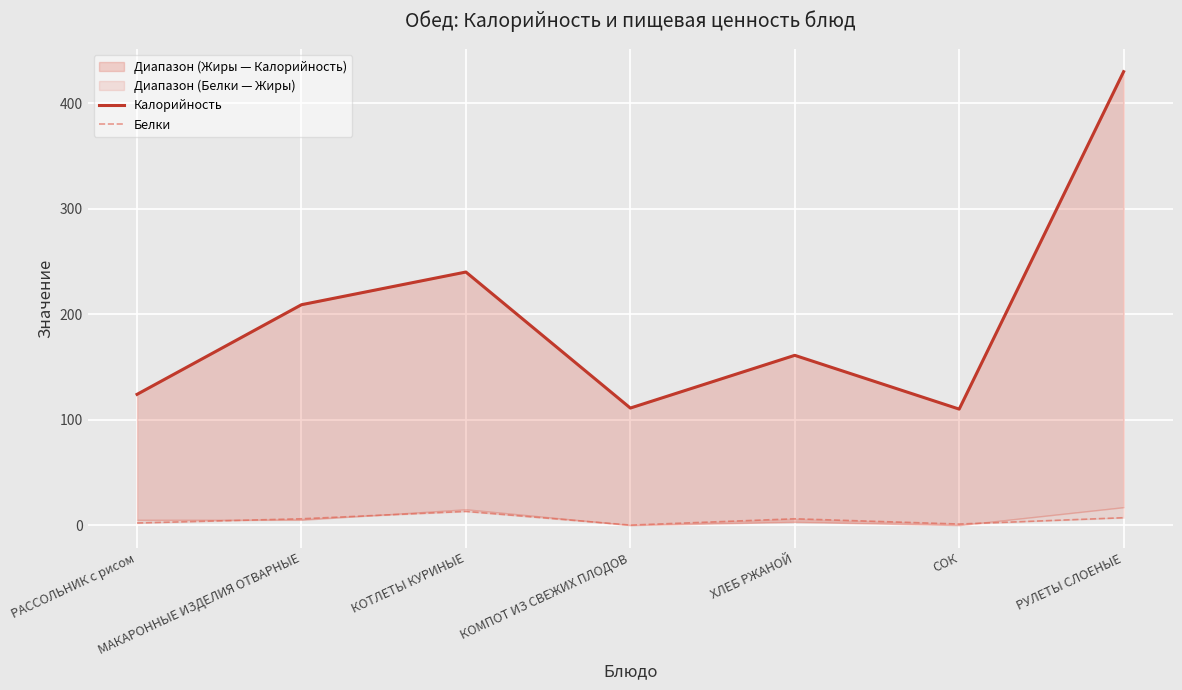

What position from the right is РУЛЕТЫ СЛОЕНЫЕ?

1